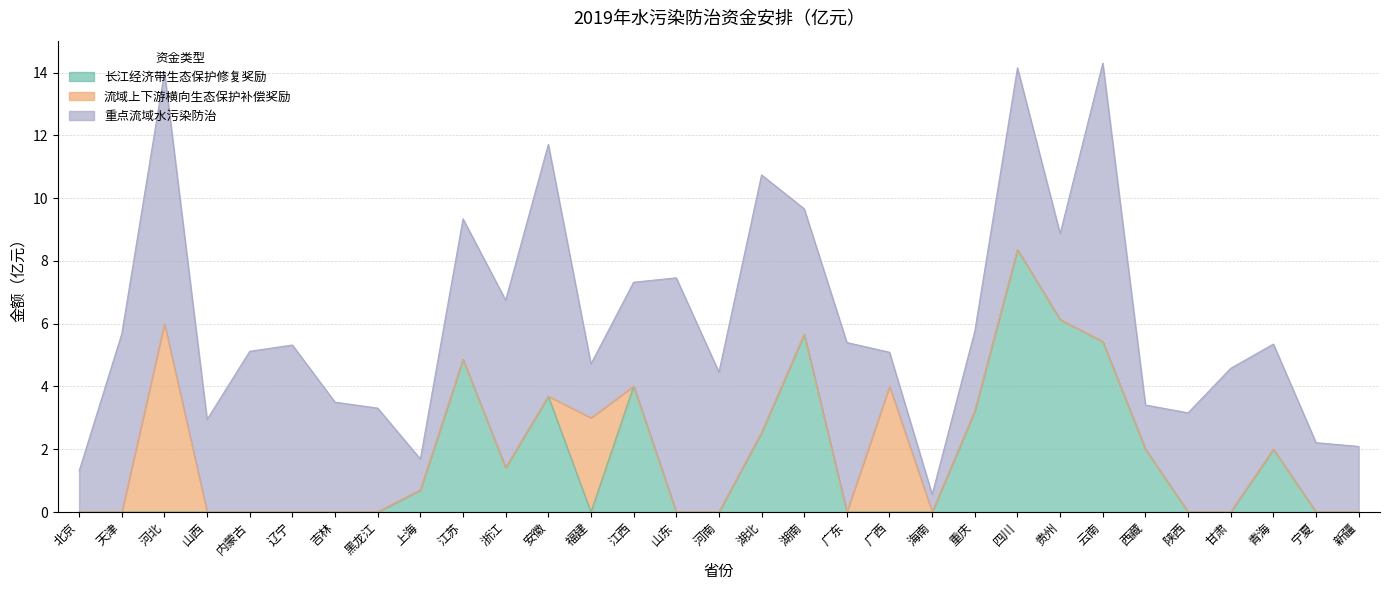

How many interior local valleys does the 重点流域水污染防治 series have?

8